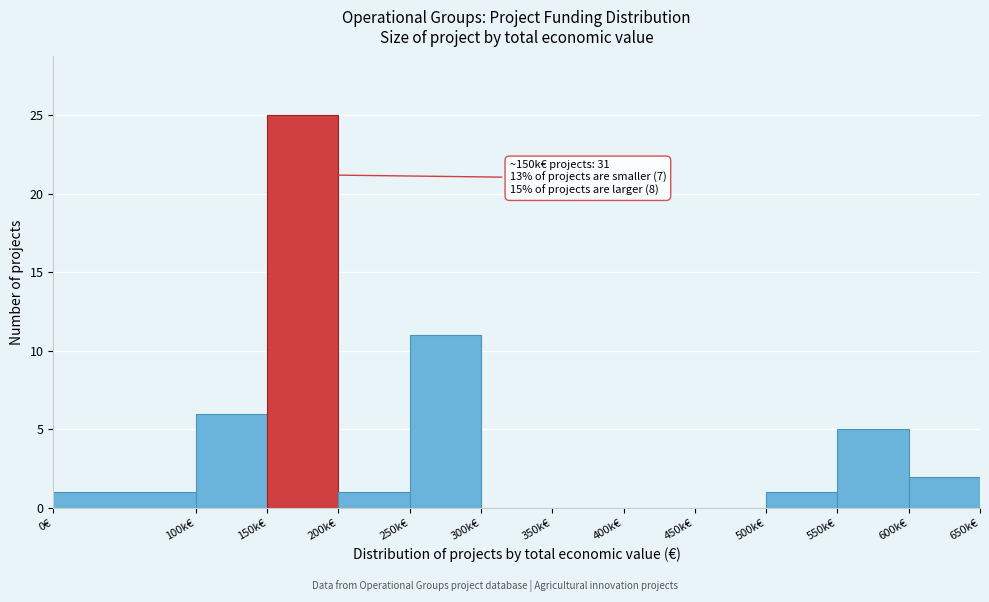

Reading left to right, what are all the values shown in this chart?

0€=1	100k€=6	150k€=25	200k€=1	250k€=11	300k€=0	350k€=0	400k€=0	450k€=0	500k€=1	550k€=5	600k€=2